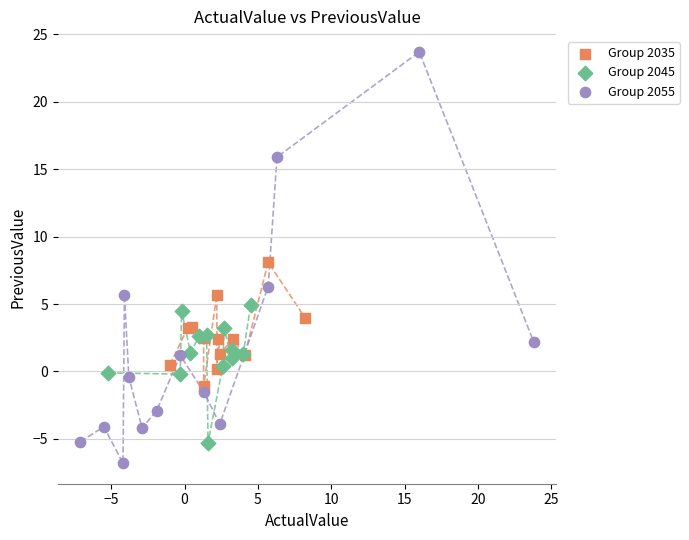

Which series reaches the maximum Y coordinate?

Group 2055